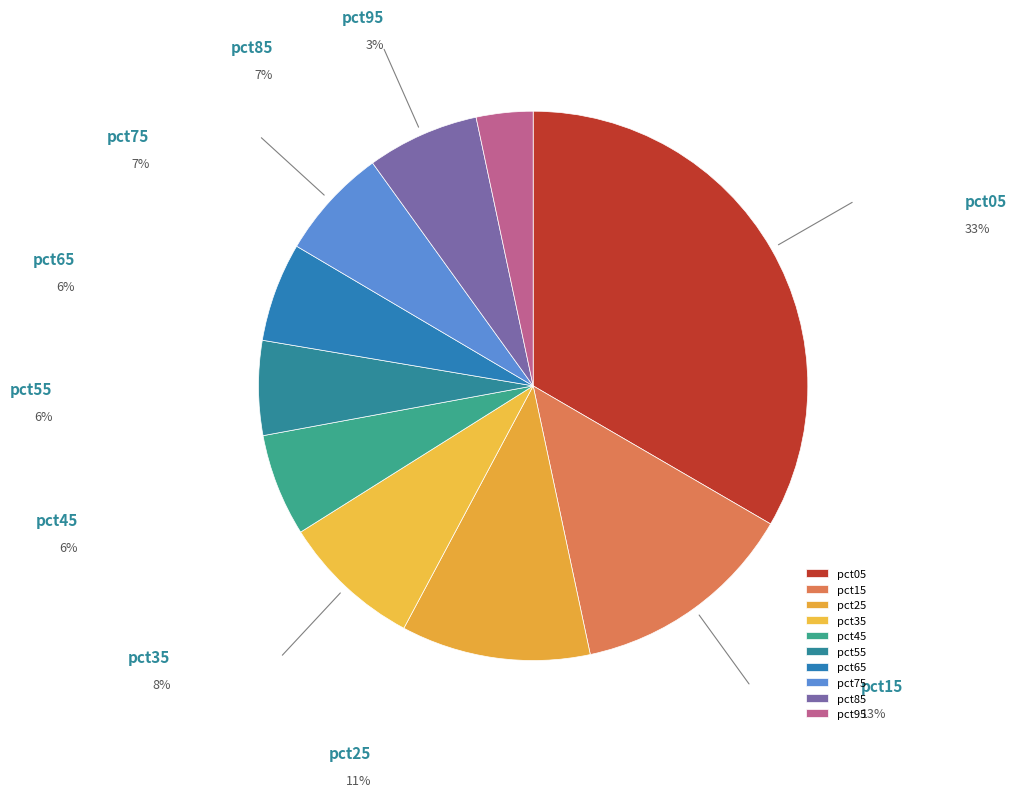

The pct25 slice represents 17% of the pie. True or false?

False